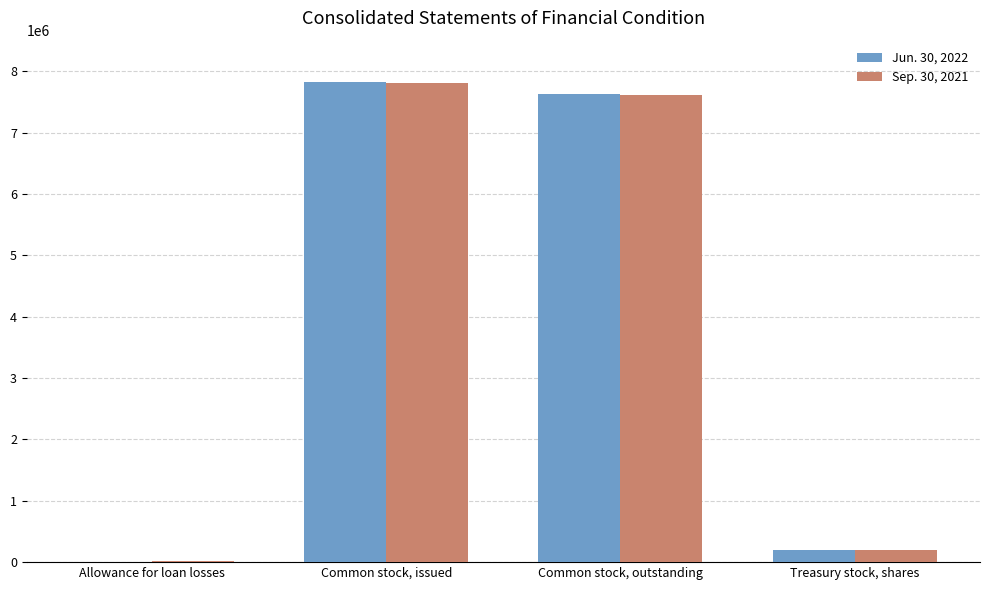

Is the value of Jun. 30, 2022 at Common stock, issued greater than the value of Sep. 30, 2021 at Treasury stock, shares?

Yes